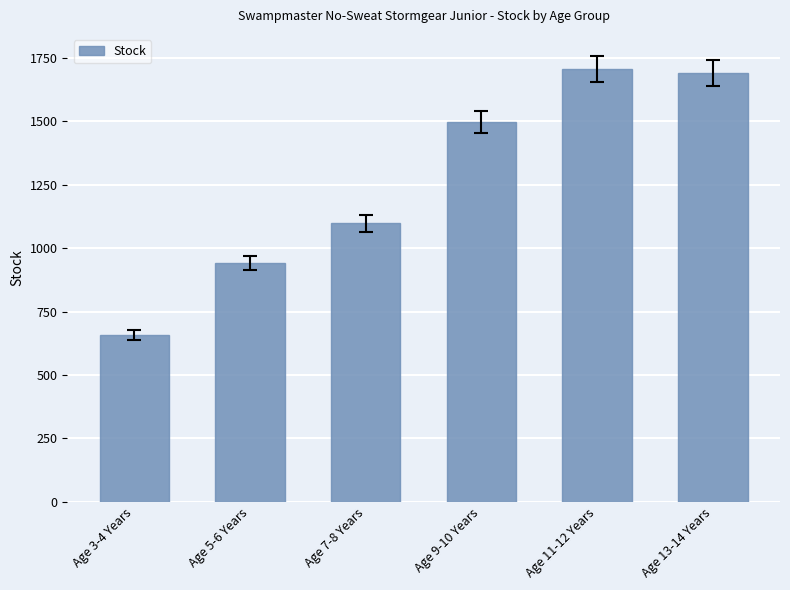

Approximately how many times larger is the value at Age 13-14 Years compared to Age 11-12 Years?

1.0